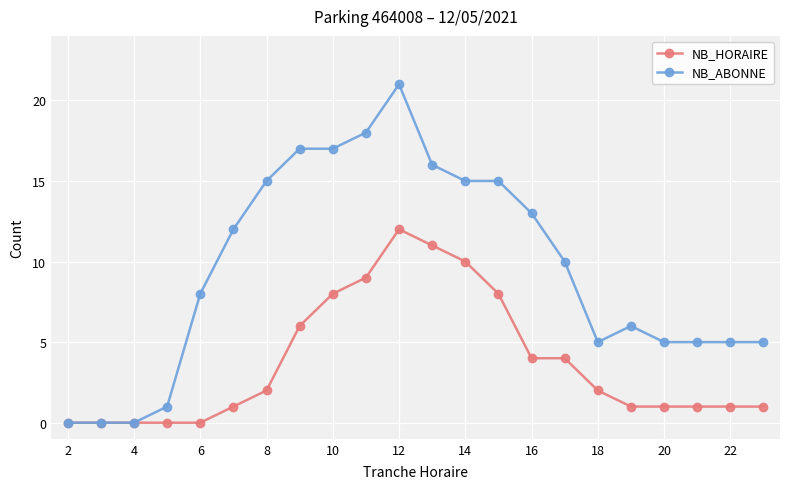

How many data points does each series have?

22